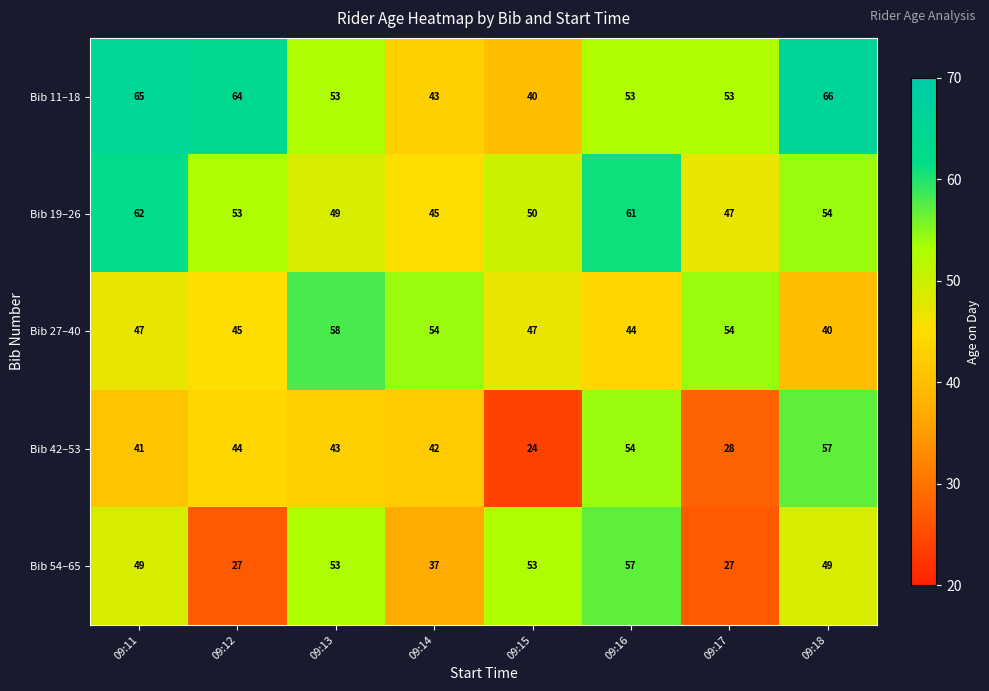

Which series has the largest range (max minus min)?

Bib 42–53